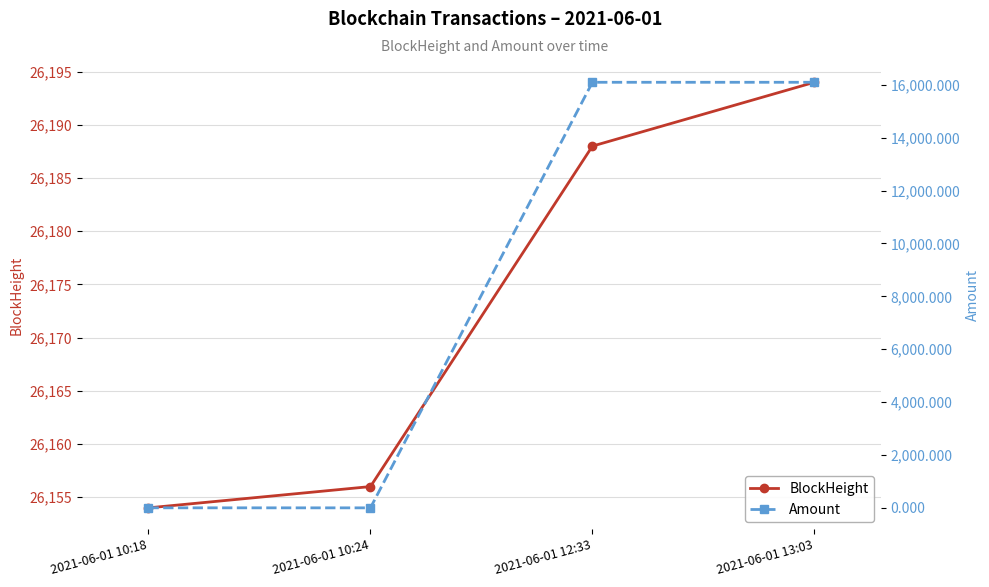

At which label does Amount reach its peak?

2021-06-01 13:03